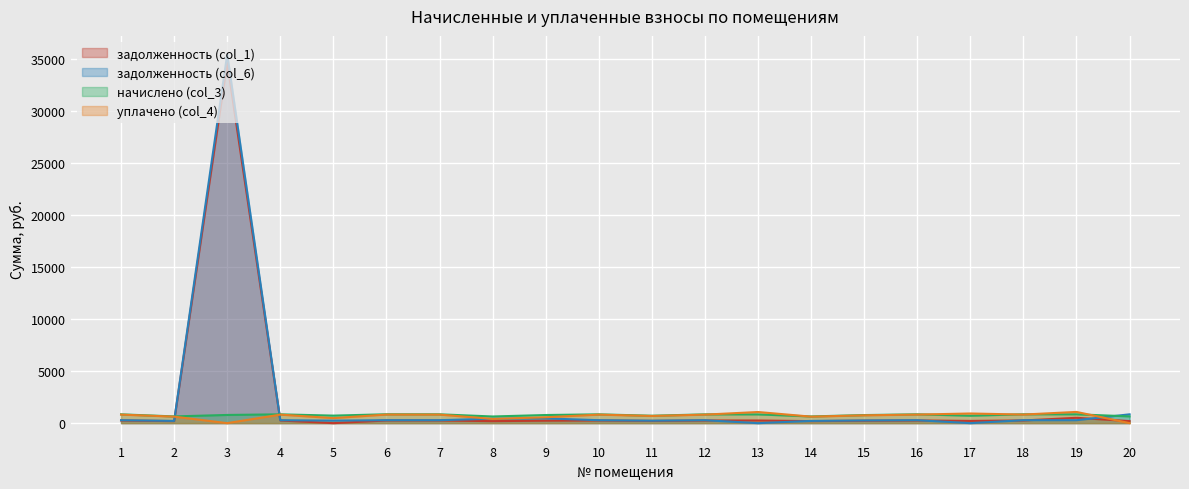

What is the maximum value for задолженность (col_6)?

35494.5